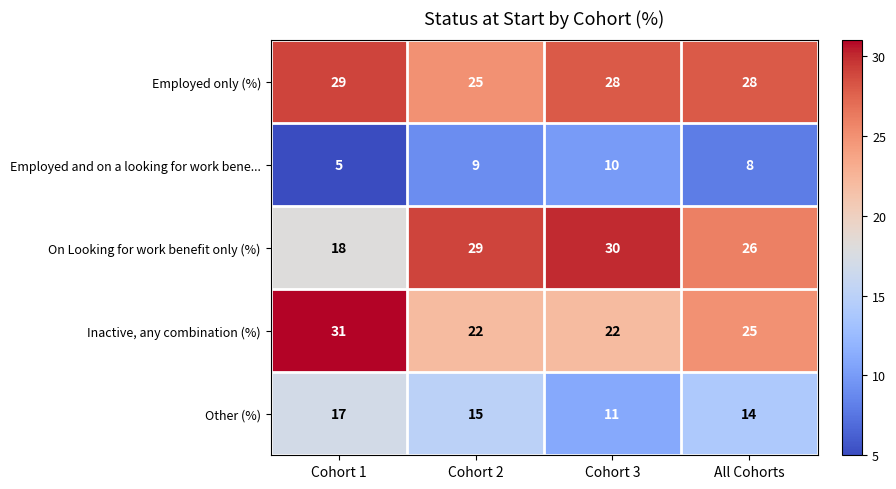

At how many categories does at least one series exceed 27?

4